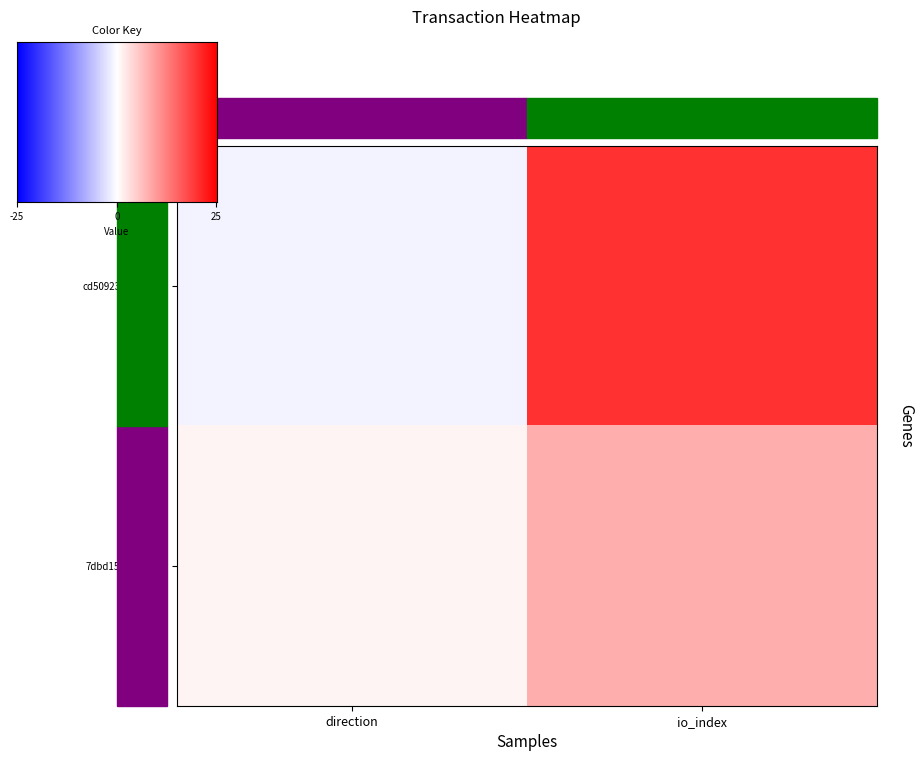

Which series has the largest total across all categories?

cd509232128626866bb847512e94362ab57be3e